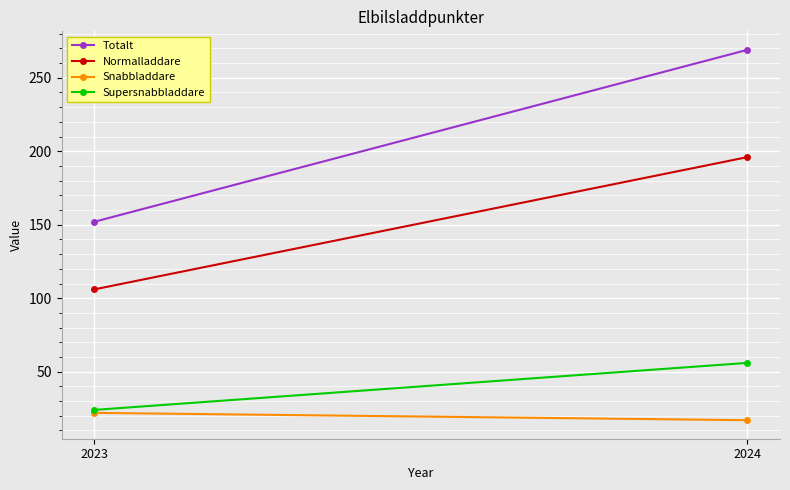

At 2024, list the series in order from smallest to largest.

Snabbladdare, Supersnabbladdare, Normalladdare, Totalt